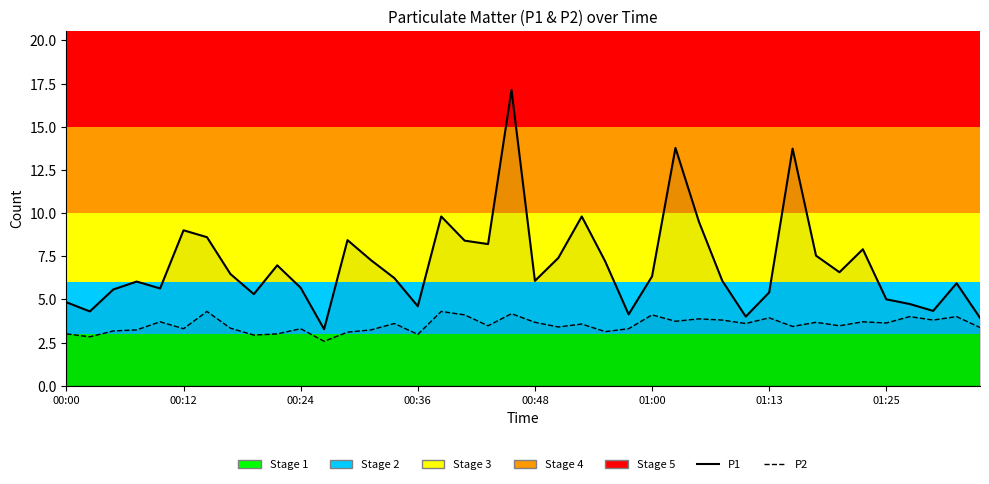

What is the average value of the P2 series?

3.5